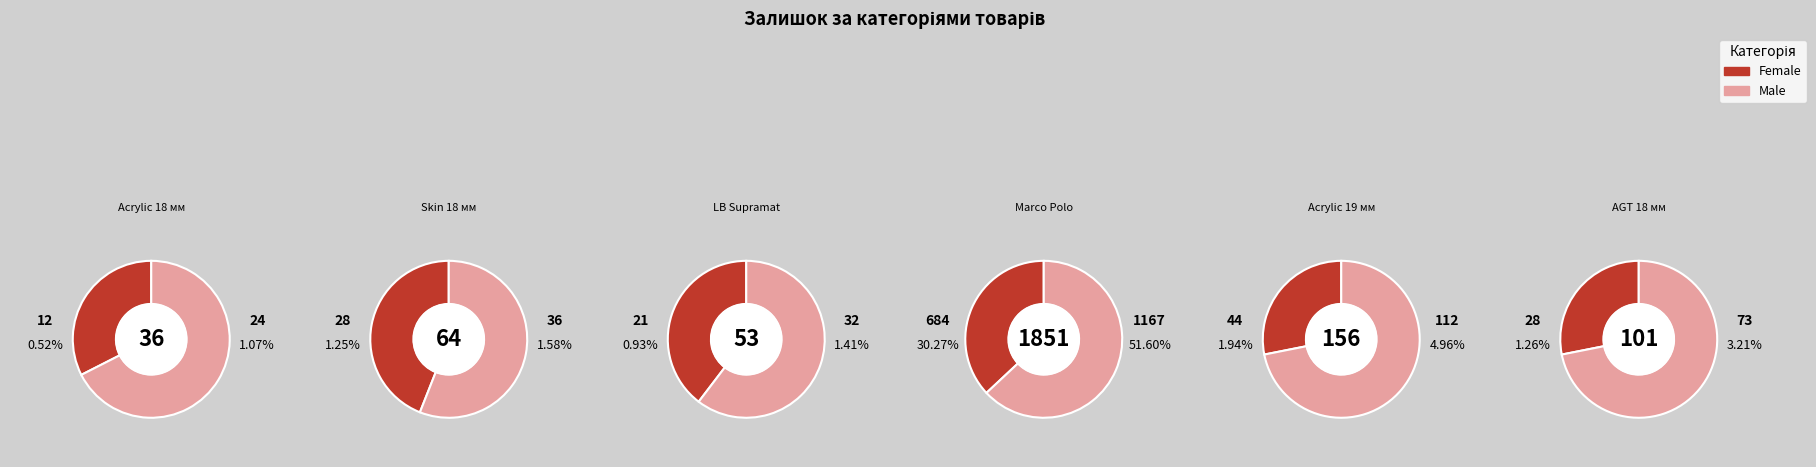

Is LB Supramat the majority of the pie?

No